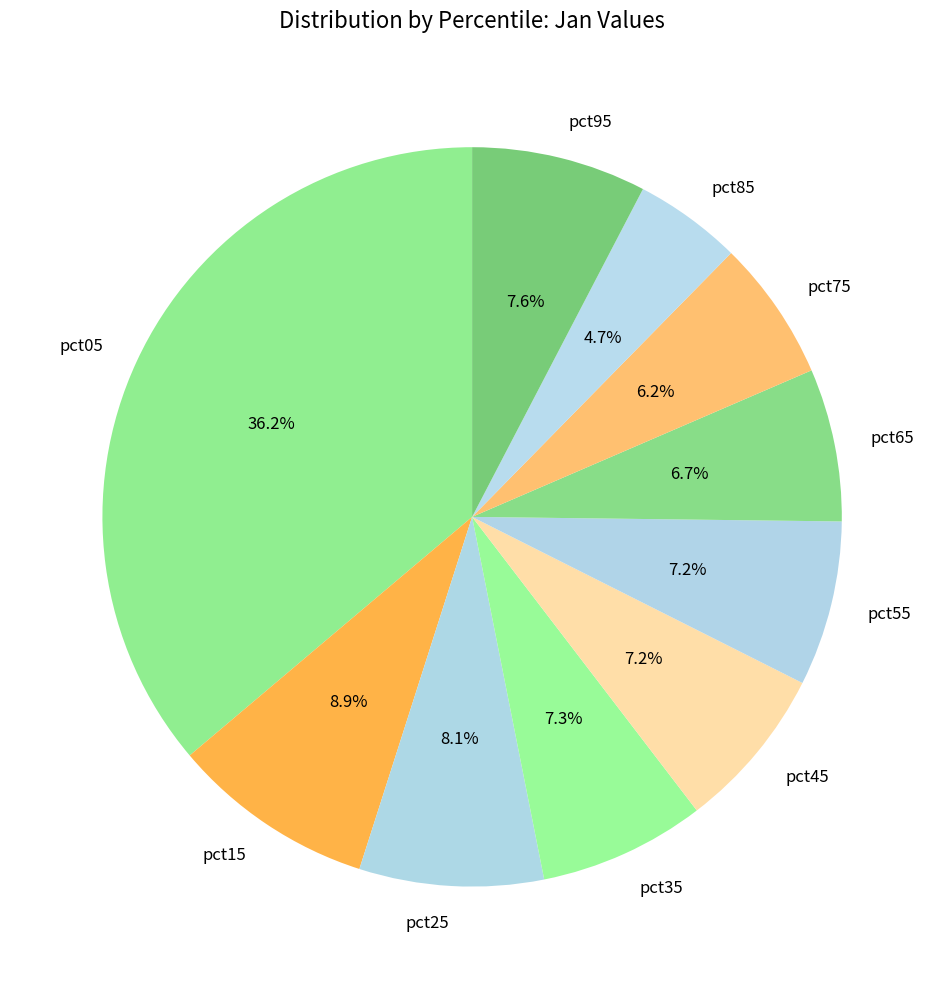

Which slice is the largest?

pct05